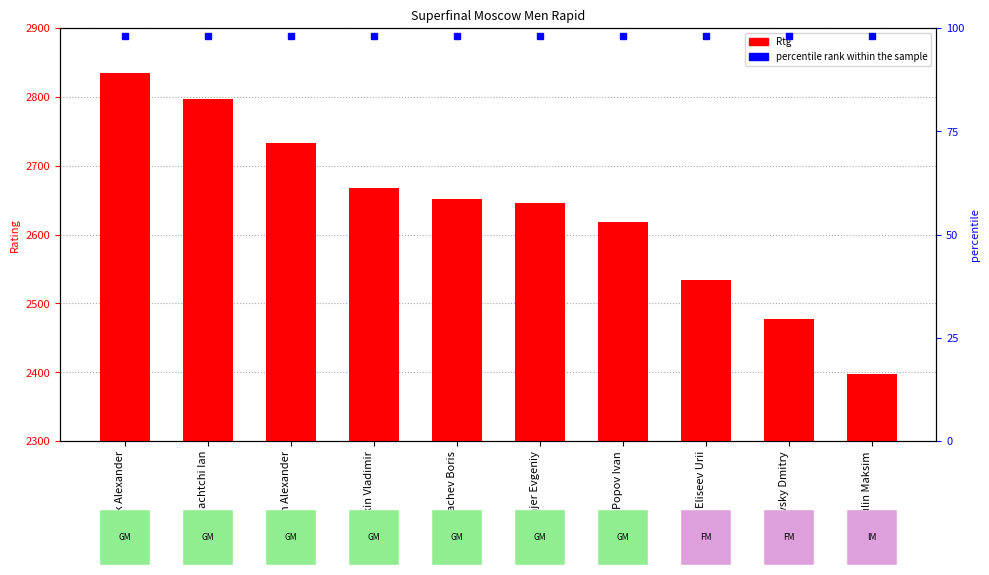

What is the change in value from Nepomniachtchi Ian to Grachev Boris?

-146